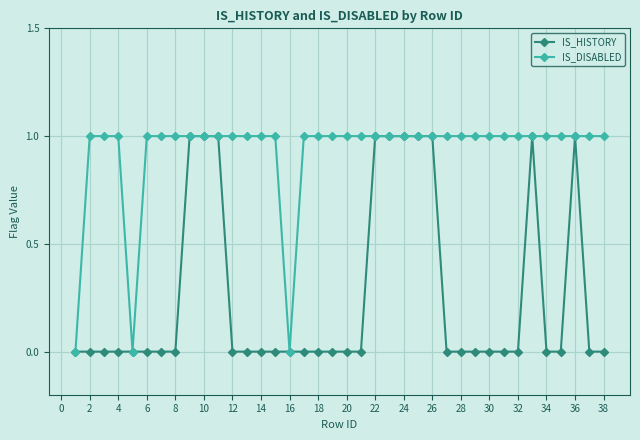

List the series in order of their overall mean, highest first.

IS_DISABLED, IS_HISTORY